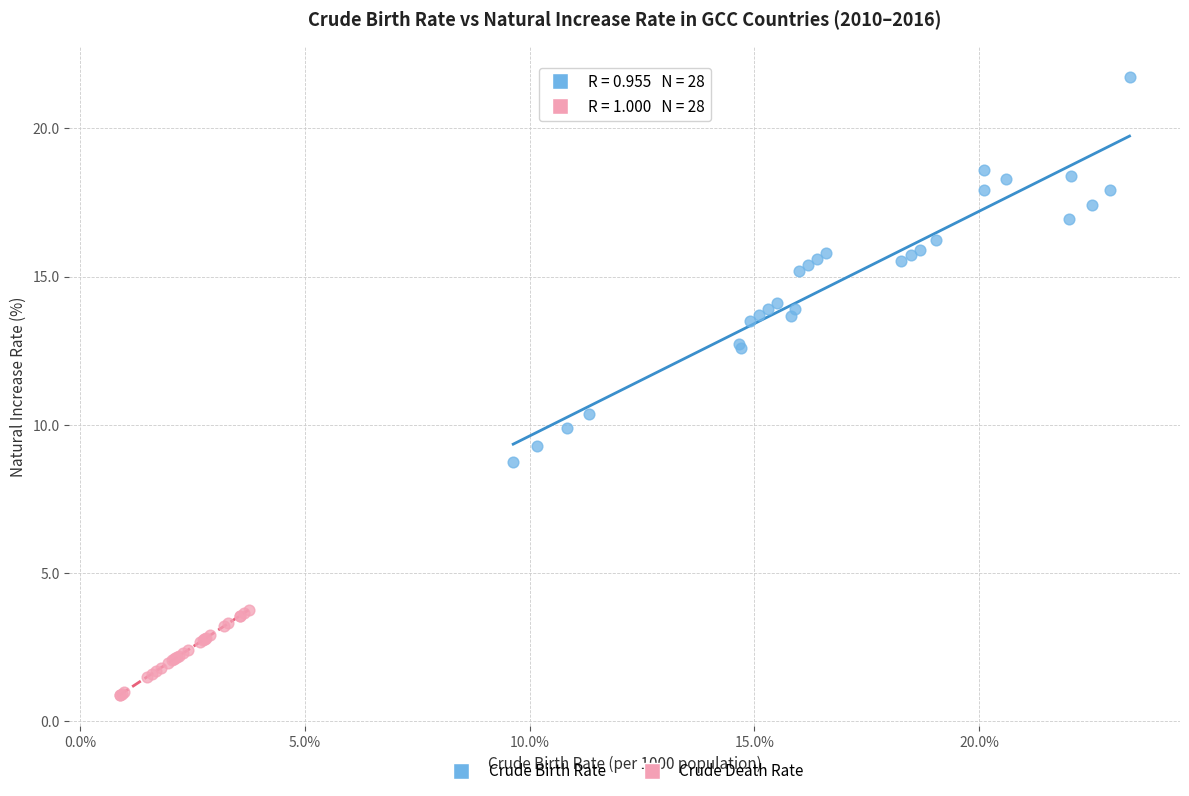

Which series has the largest Y range (max minus min)?

Crude Birth Rate